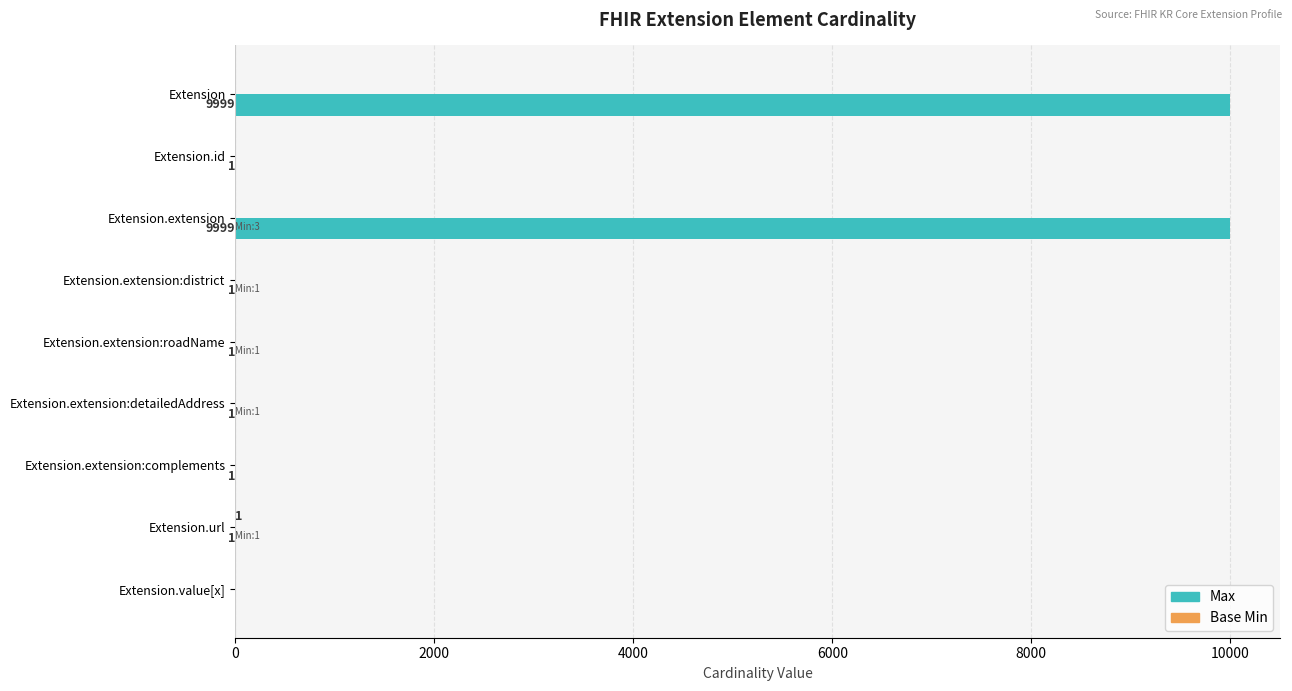

What is the total value across all series at Extension?

9999